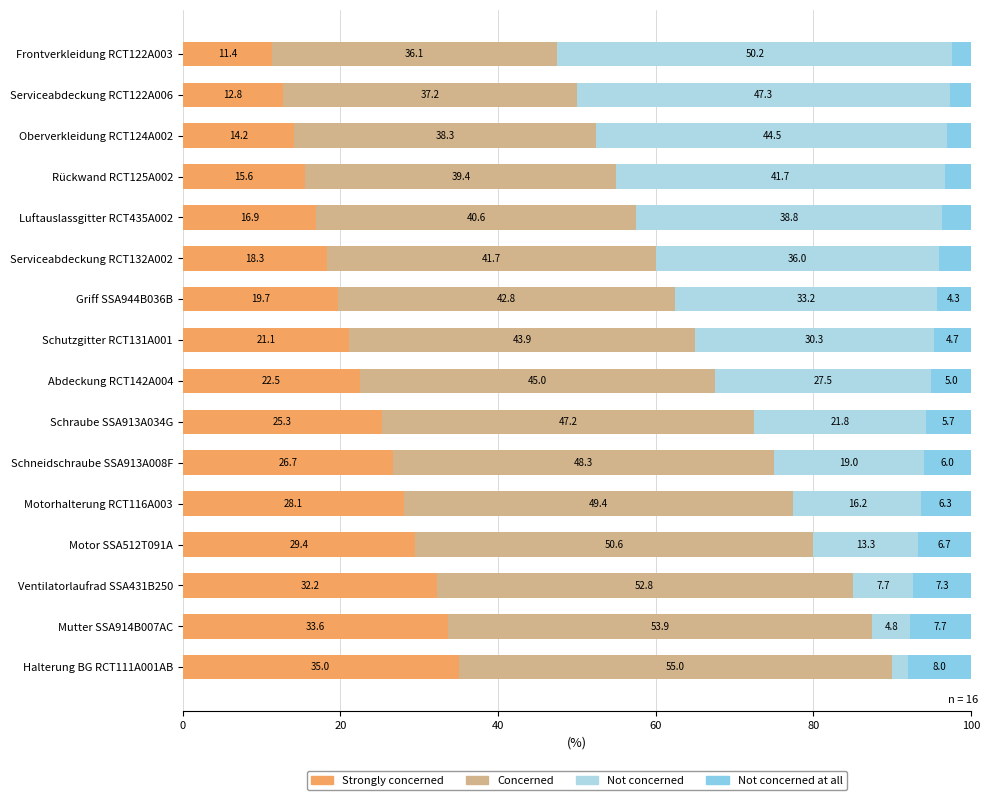

At which label does Strongly concerned reach its peak?

Halterung BG RCT111A001AB